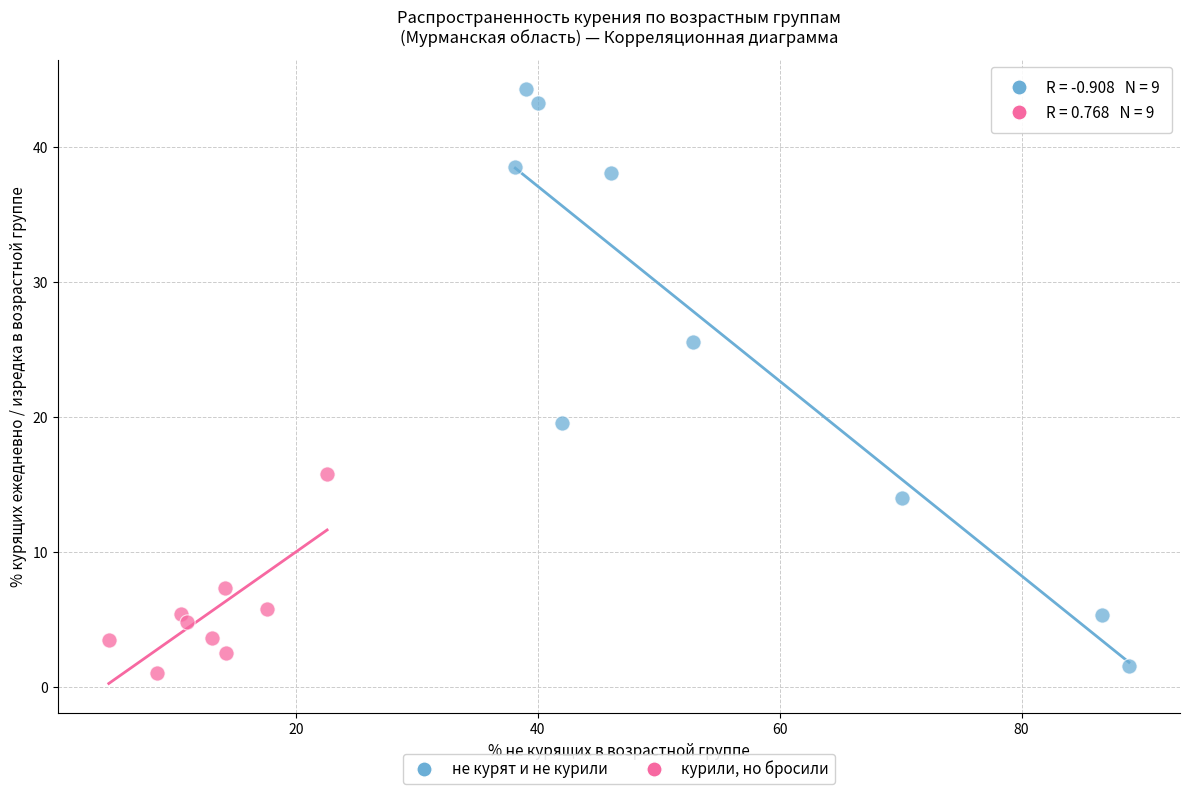

Which series has the widest spread of Y values?

не курят и не курили